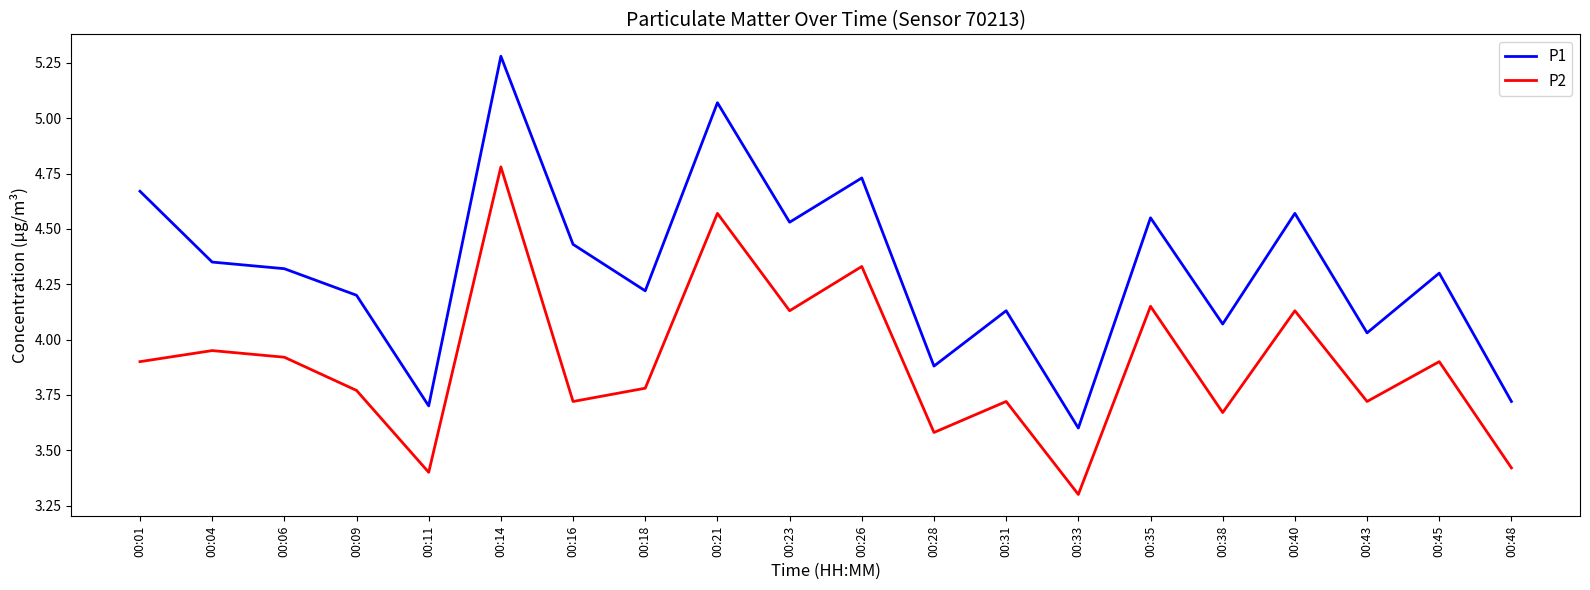

Which series has the largest total across all categories?

P1